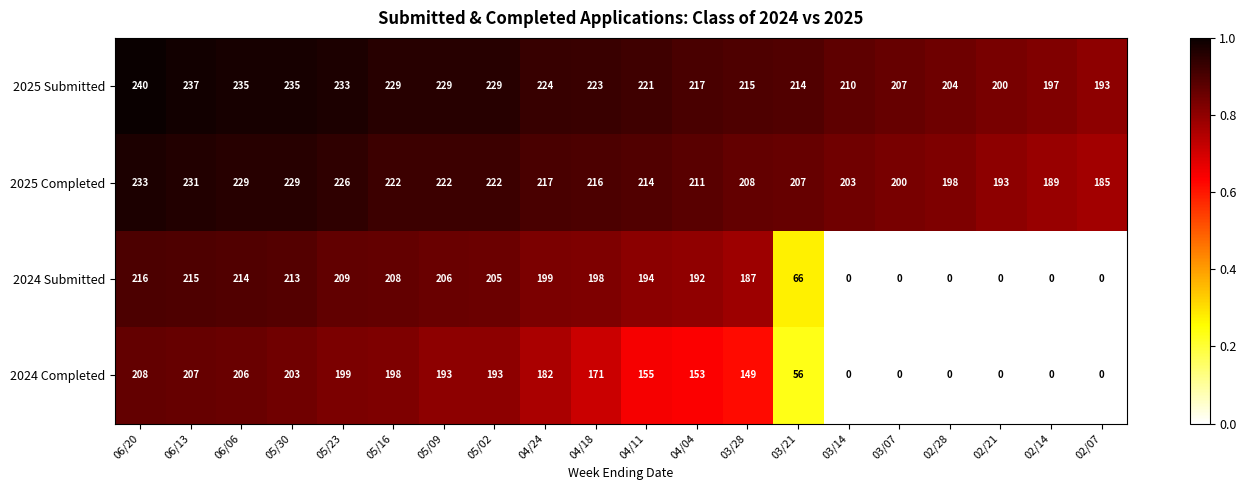

At which label does 2025 Submitted first exceed 223?

06/20